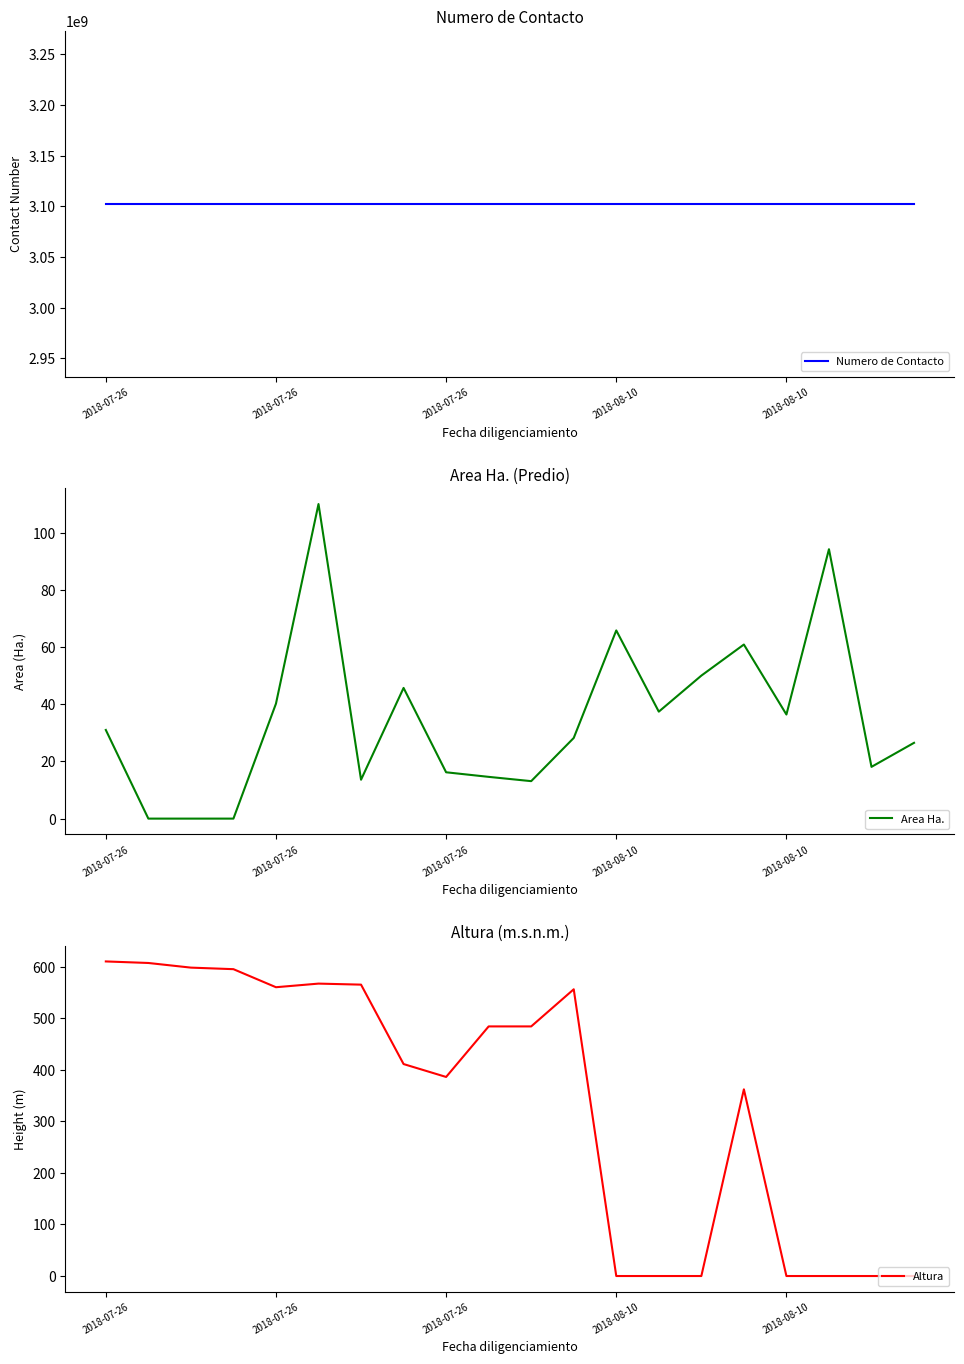

List the series in order of their peak value, highest first.

Numero de Contacto, Altura, Area Ha.